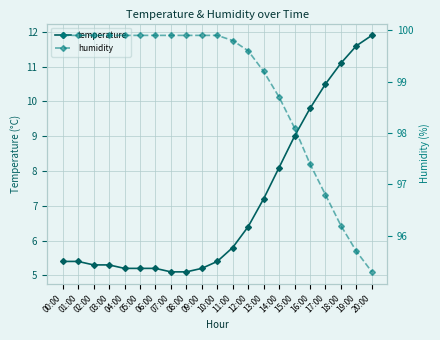

Reading left to right, transcribe all the data shown in this chart.

temperature: 5.4	5.4	5.3	5.3	5.2	5.2	5.2	5.1	5.1	5.2	5.4	5.8	6.4	7.2	8.1	9.0	9.8	10.5	11.1	11.6	11.9
humidity: 99.9	99.9	99.9	99.9	99.9	99.9	99.9	99.9	99.9	99.9	99.9	99.8	99.6	99.2	98.7	98.1	97.4	96.8	96.2	95.7	95.3